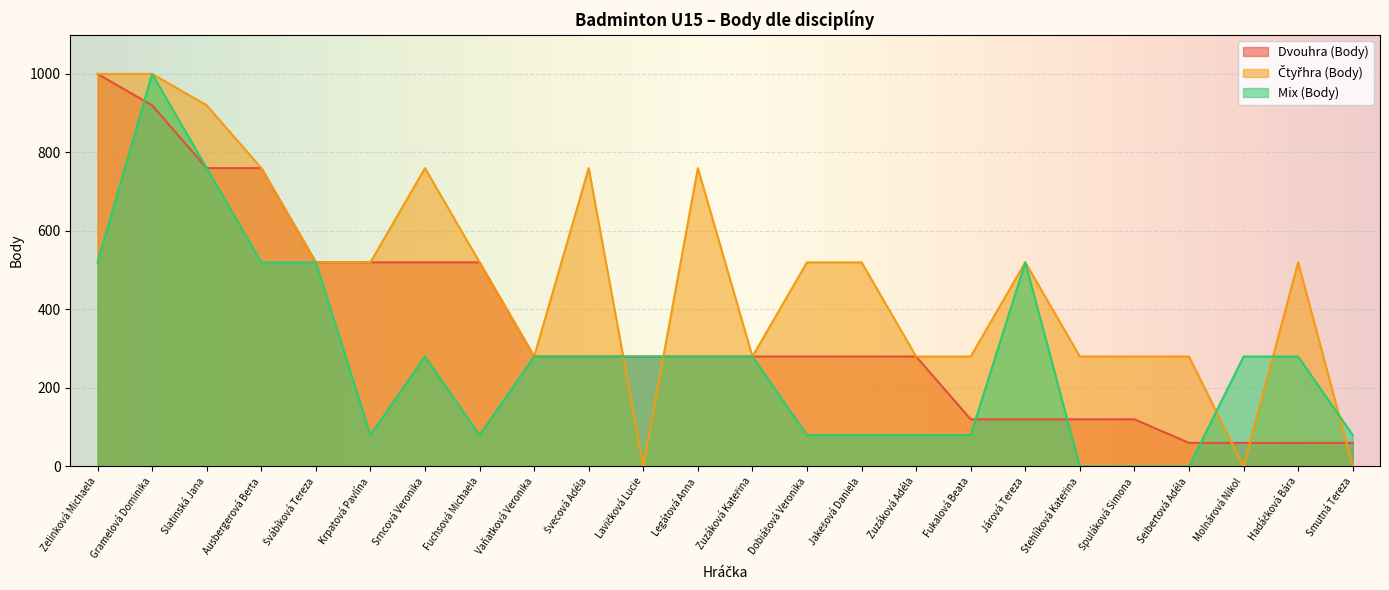

Rank the series at Švecová Adéla from highest to lowest value.

Čtyřhra (Body), Dvouhra (Body), Mix (Body)